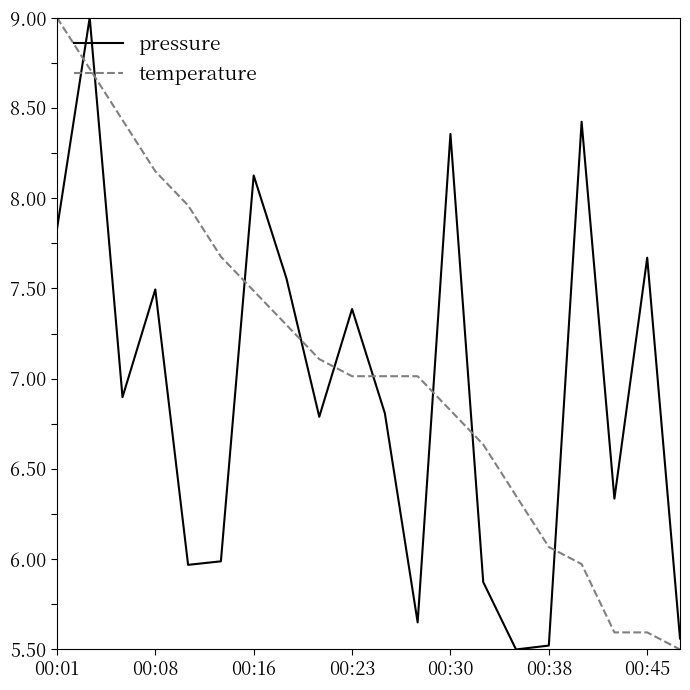

What is the difference between the maximum and minimum values in the temperature series?

3.5